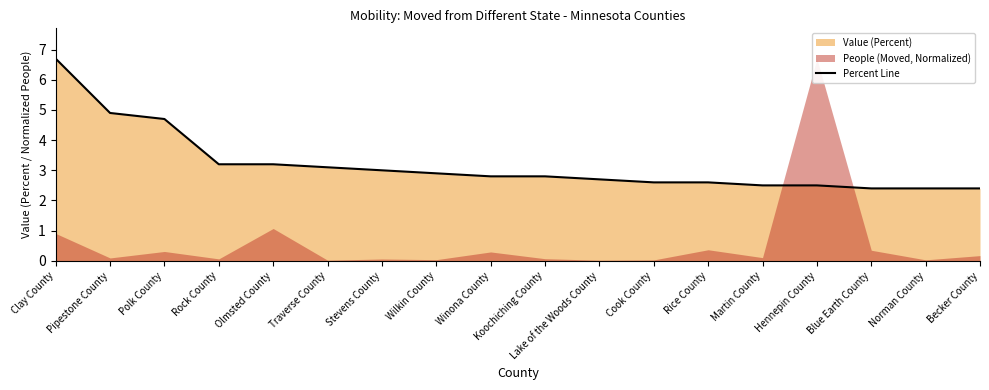

The value at Becker County is 3.9. True or false?

False